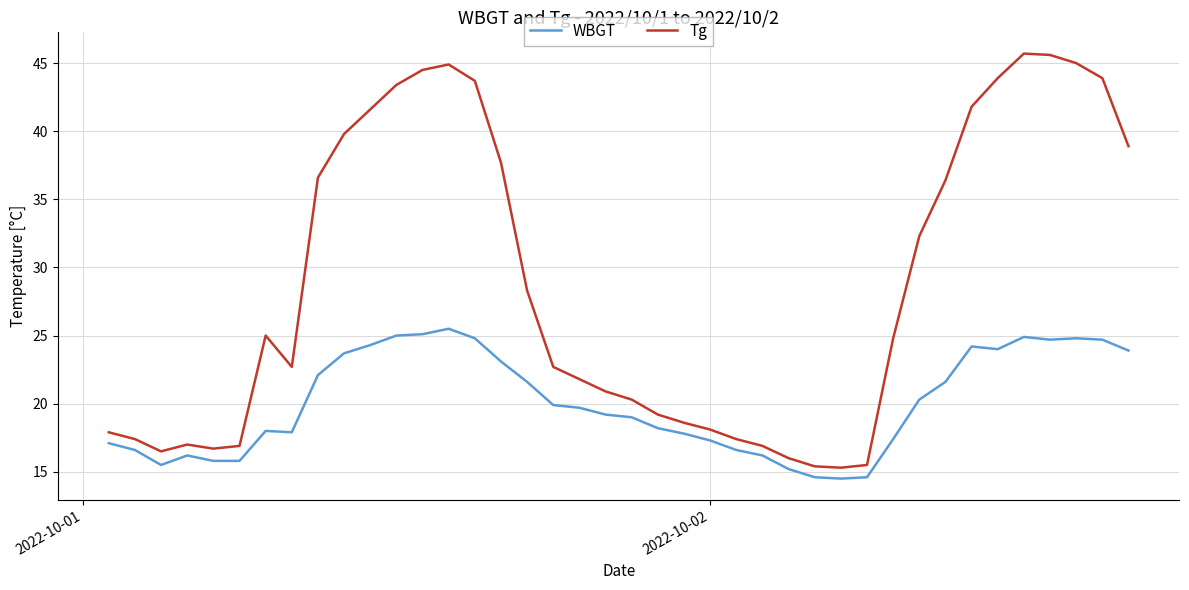

Which series has the largest total across all categories?

Tg